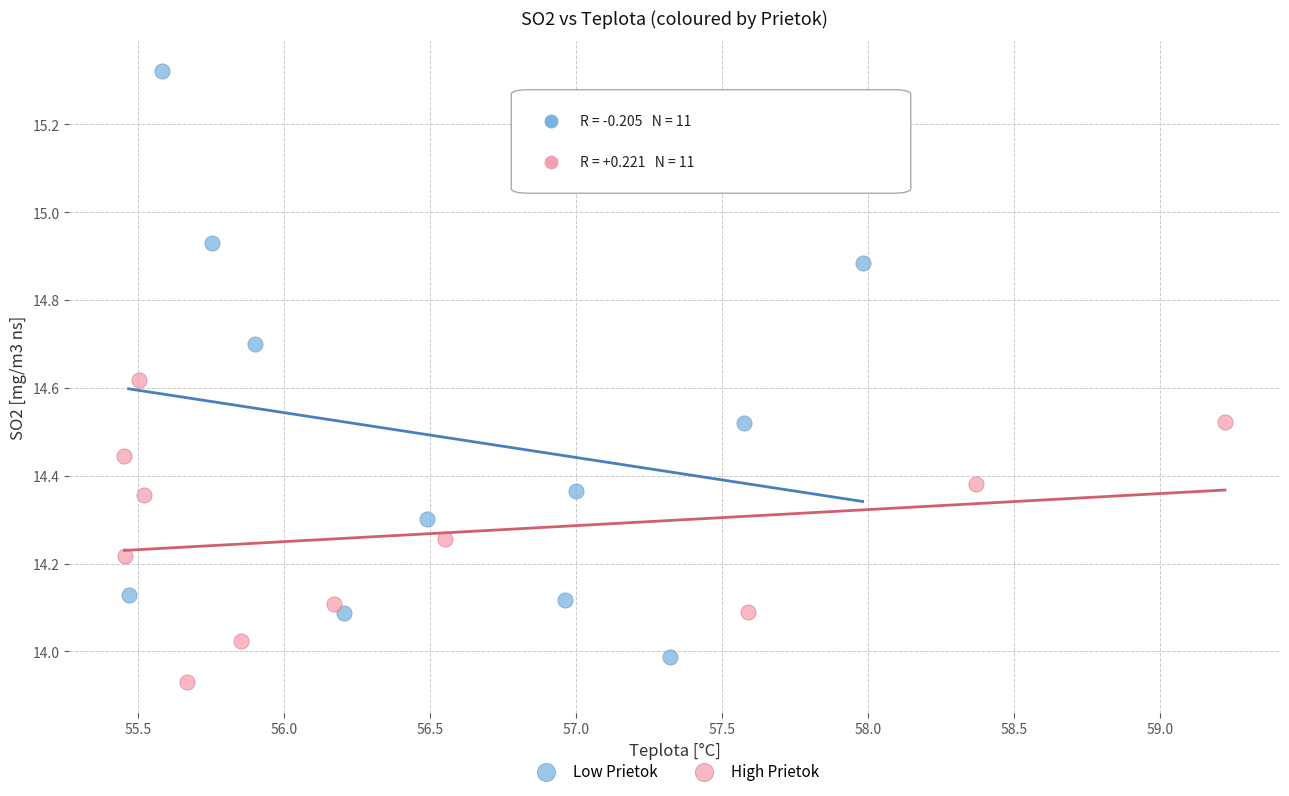

What are all the series names shown in the legend?

Low Prietok, High Prietok